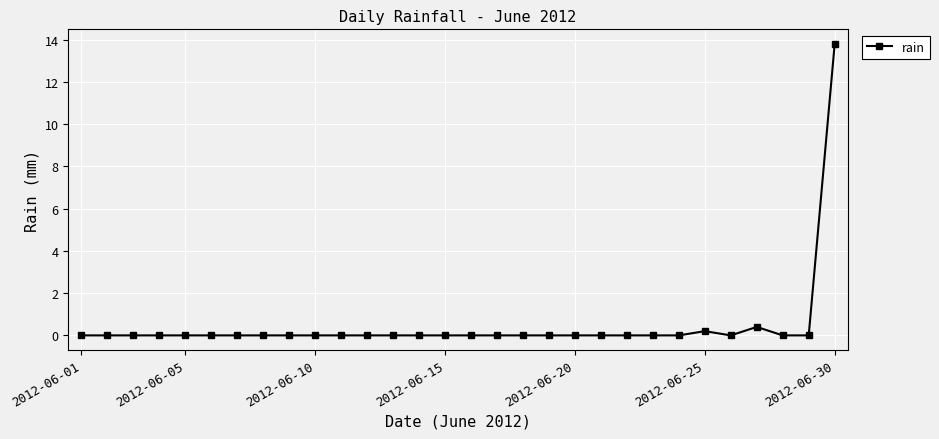

True or false: there are more than 0 points higher than both neighbors.

True